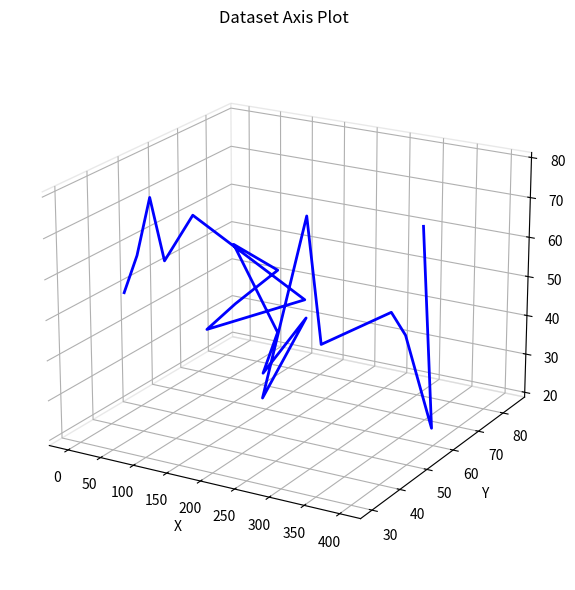

How many points are higher than both their immediate neighbors (excluding endpoints)?

6